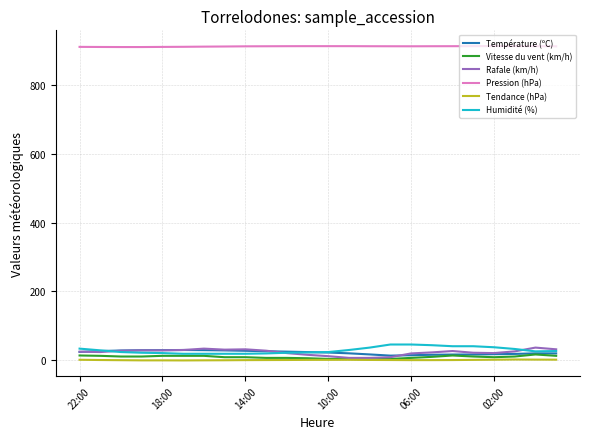

Which series has the largest total across all categories?

Pression (hPa)